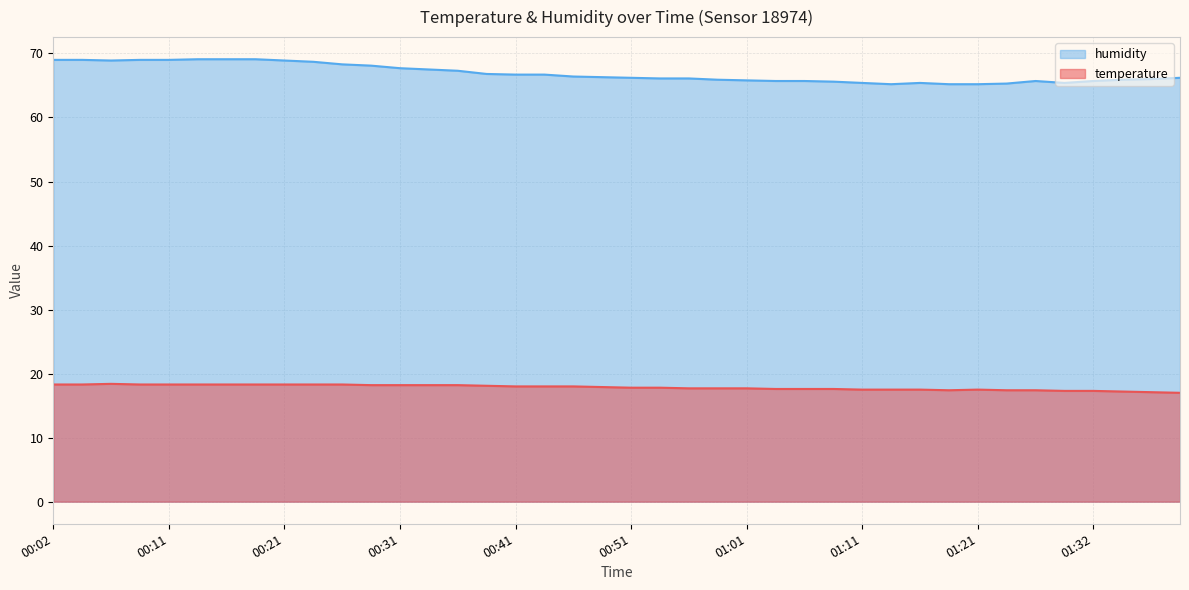

What is the value of the humidity point at the 27th from the left?

65.7